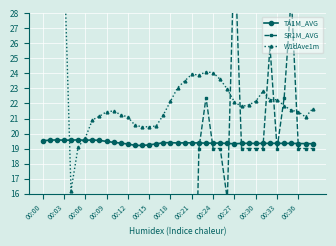

What is the maximum value for TA1M_AVG?

19.6